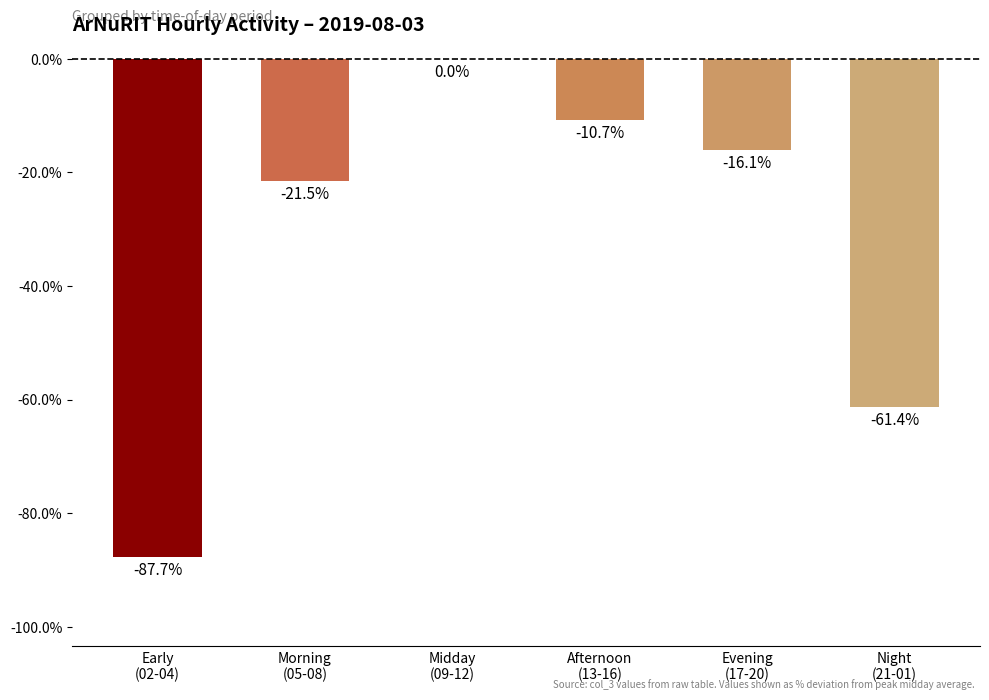

Reading left to right, what are all the values shown in this chart?

-87.7	-21.5	0.0	-10.7	-16.1	-61.4